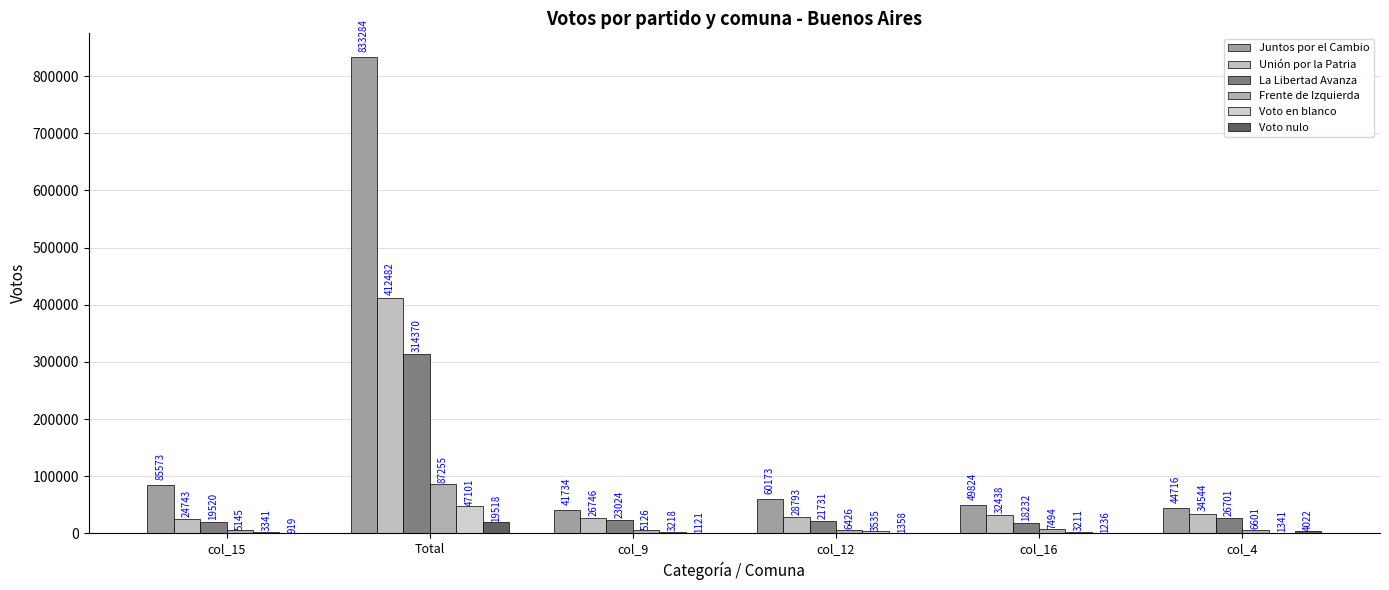

What is the average value of the Frente de Izquierda series?

19674